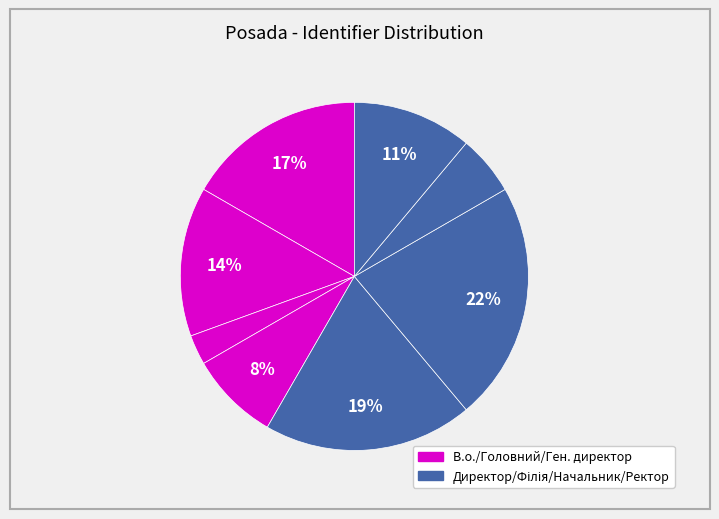

Count the number of slices in the pie.

8